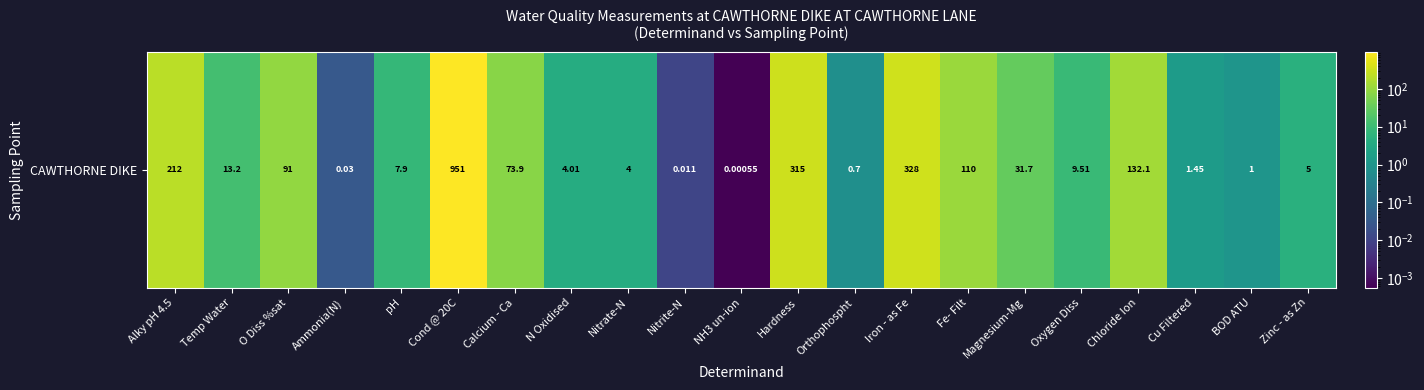

List the labels in order of value, largest first.

Cond @ 20C, Iron - as Fe, Hardness, Alky pH 4.5, Chloride Ion, Fe- Filt, O Diss %sat, Calcium - Ca, Magnesium-Mg, Temp Water, Oxygen Diss, pH, Zinc - as Zn, N Oxidised, Nitrate-N, Cu Filtered, BOD ATU, Orthophospht, Ammonia(N), Nitrite-N, NH3 un-ion